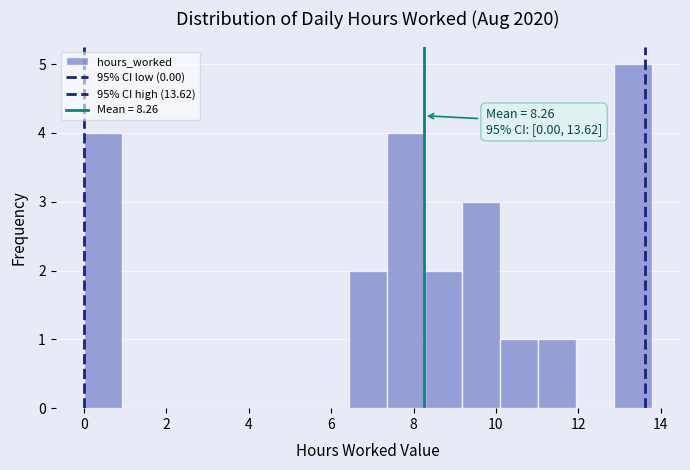

Over which range of the x-axis is the bar tallest?

12.8 to 13.8